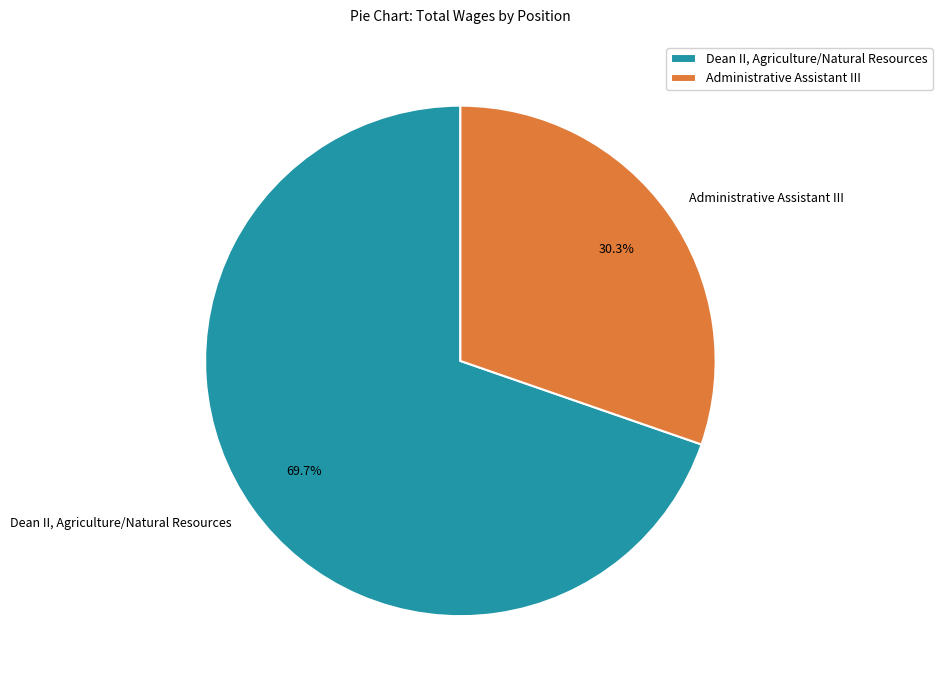

Does Administrative Assistant III represent more than half of the total?

No